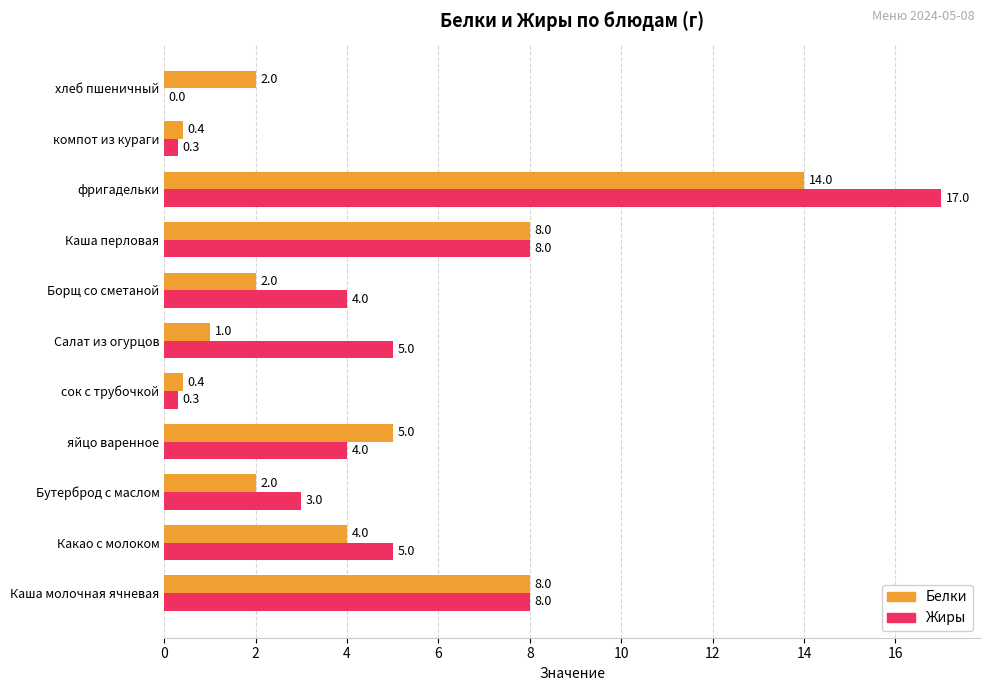

How many distinct data groups are displayed?

2